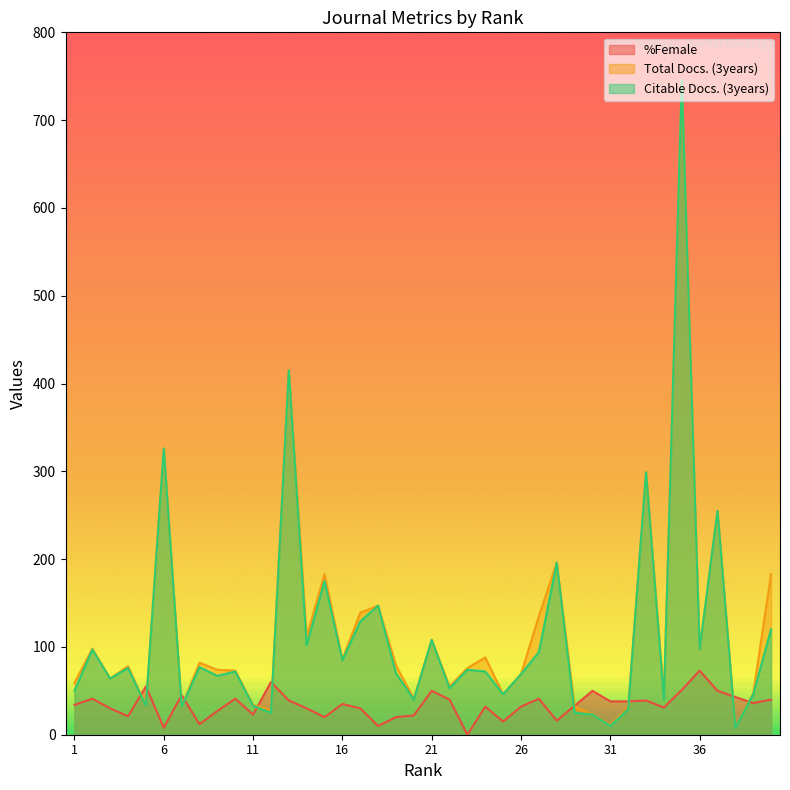

What is the average value of the Citable Docs. (3years) series?

113